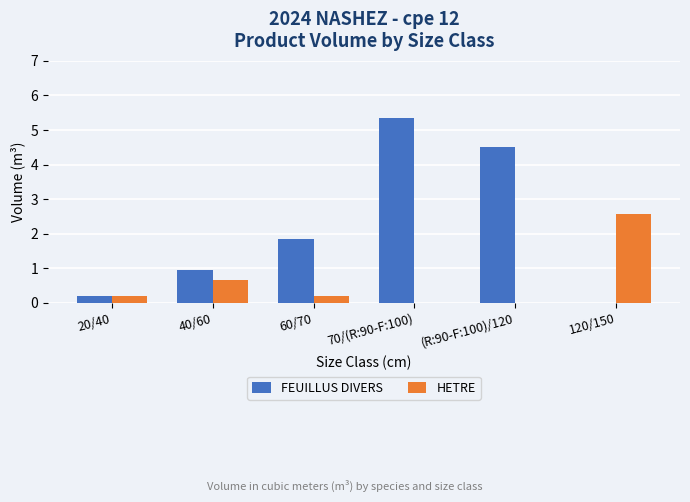

Which label corresponds to the largest value in the chart?

70/(R:90-F:100)